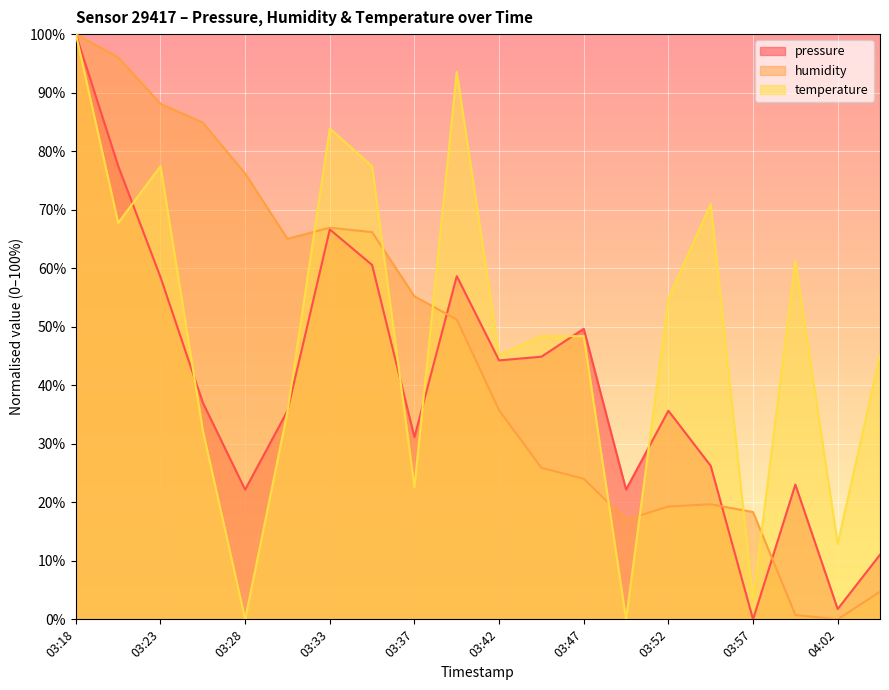

At which category is the sum across all series the highest?

03:18